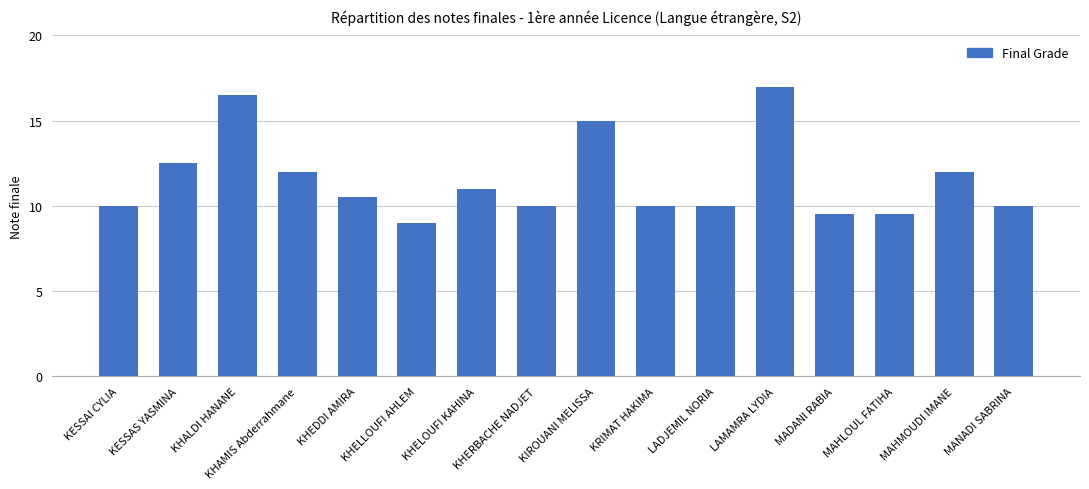

Which has a higher value, MAHMOUDI IMANE or LADJEMIL NORIA?

MAHMOUDI IMANE